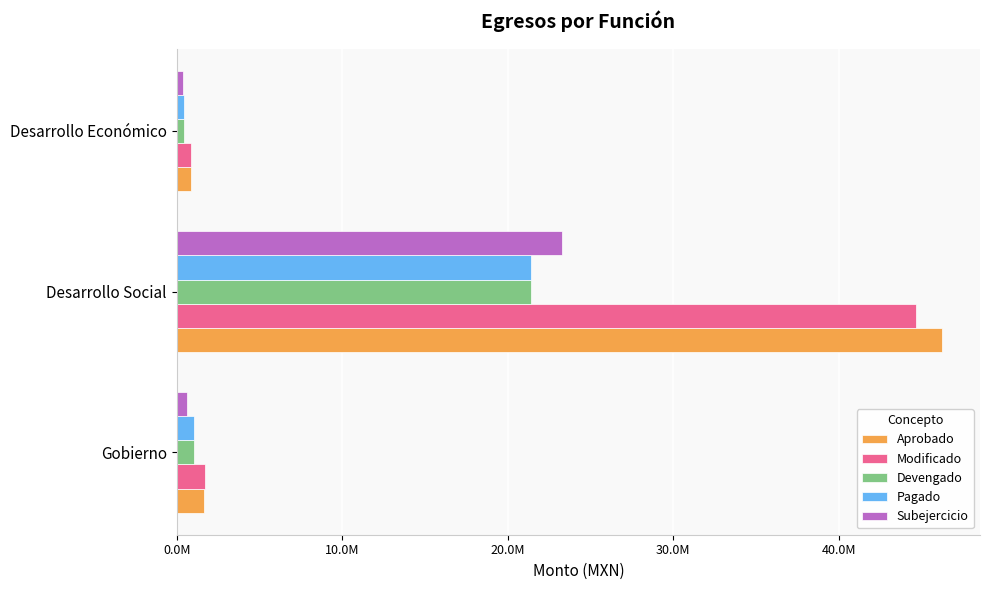

Which series has the widest spread of values?

Aprobado